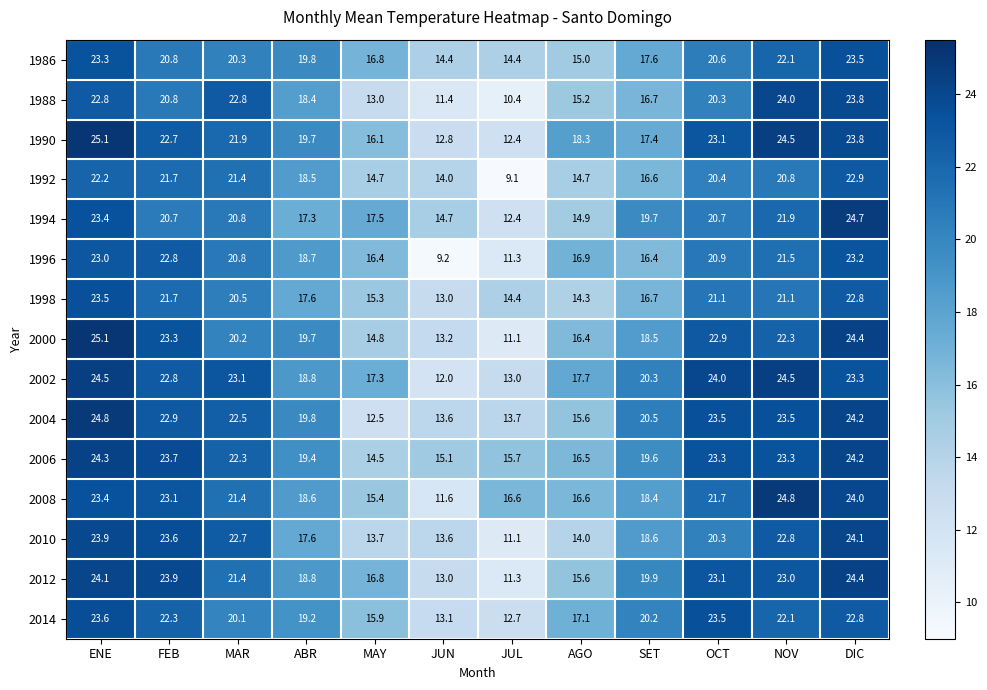

List the labels in order of 2012 value, largest first.

DIC, ENE, FEB, OCT, NOV, MAR, SET, ABR, MAY, AGO, JUN, JUL